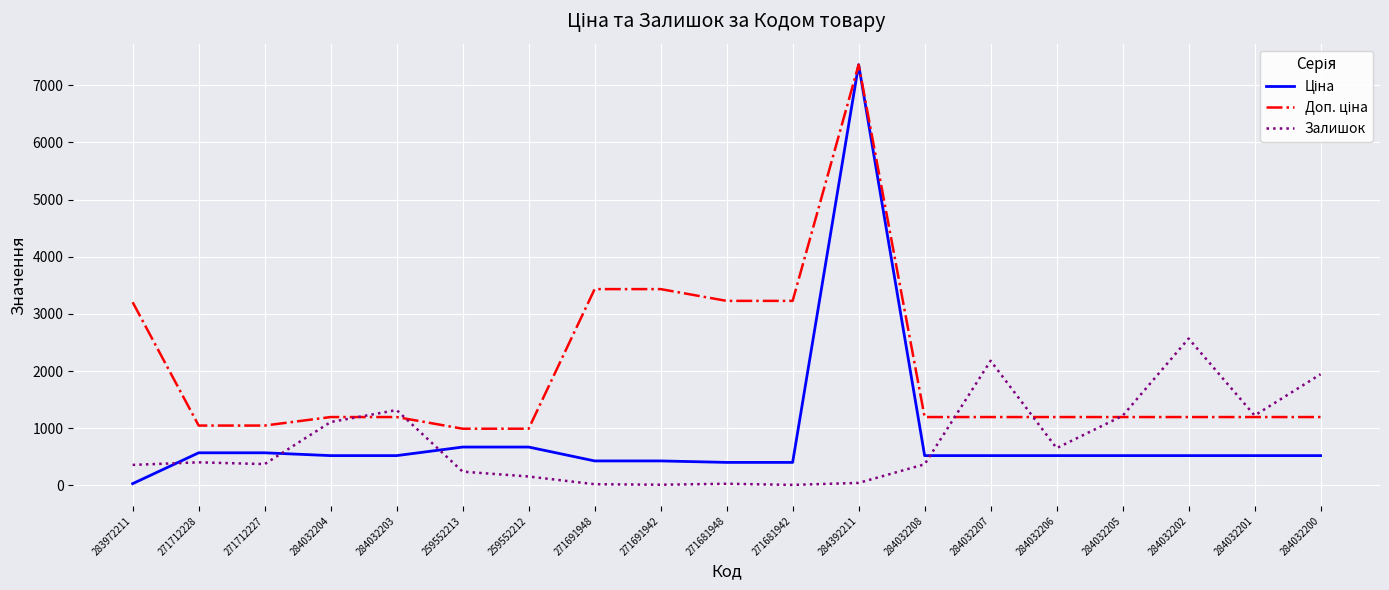

What is the greatest value displayed?

7360.2